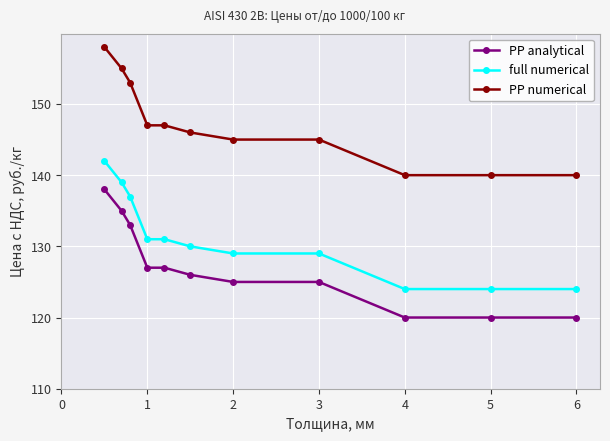

What is the minimum value for PP analytical?

120